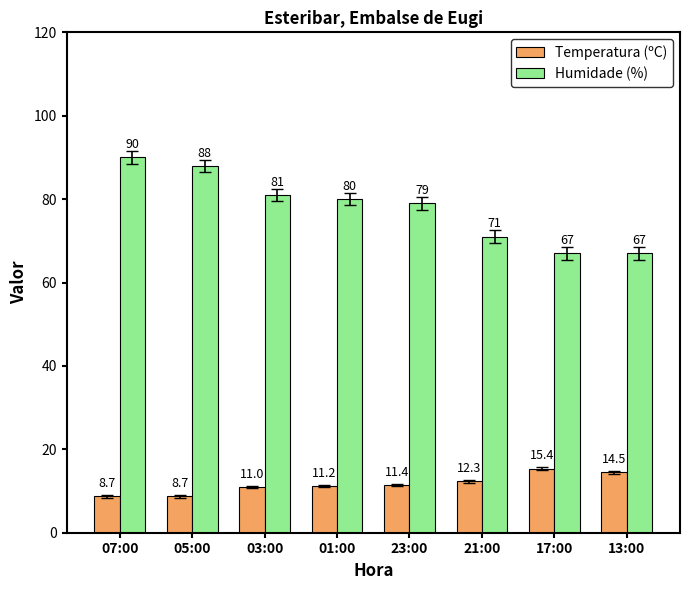

What is the difference between the maximum and minimum values in the Humidade (%) series?

23.0